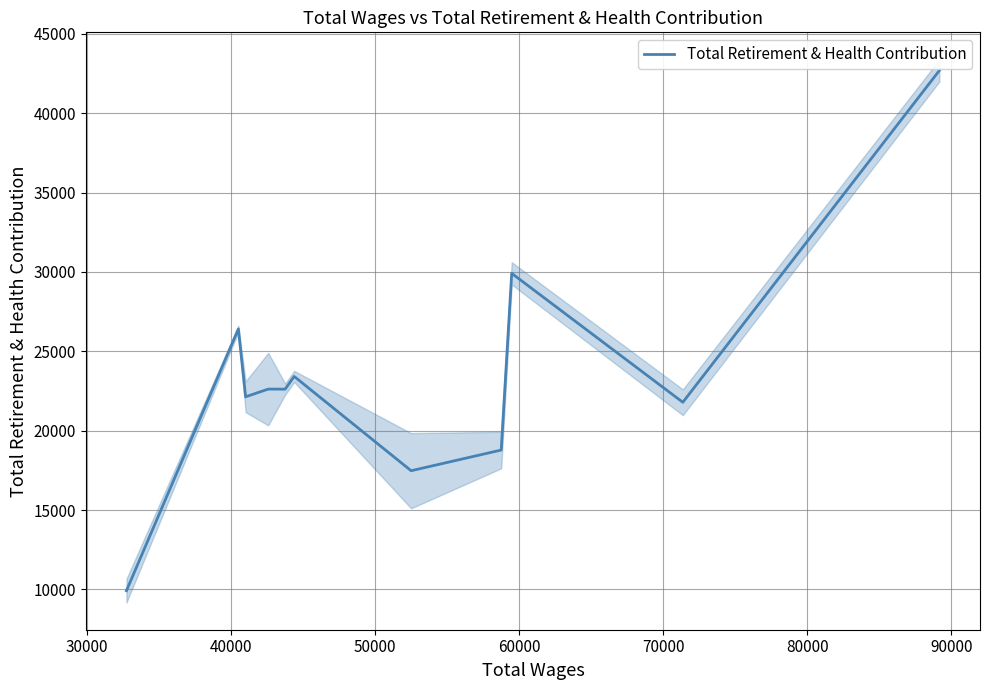

How many points are lower than both their immediate neighbors (excluding endpoints)?

4